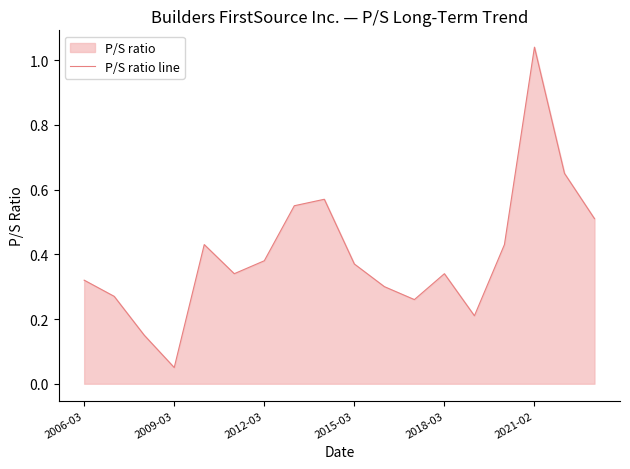

Does the chart display data point markers on the line(s)?

No